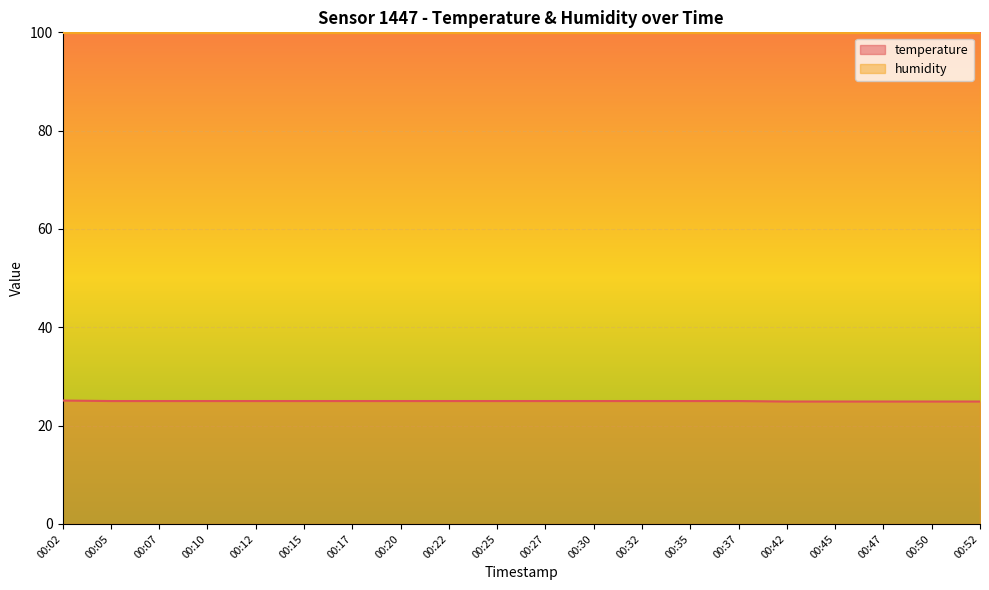

Reading left to right, extract all data points from this chart.

00:02=25.1	00:05=25.0	00:07=25.0	00:10=25.0	00:12=25.0	00:15=25.0	00:17=25.0	00:20=25.0	00:22=25.0	00:25=25.0	00:27=25.0	00:30=25.0	00:32=25.0	00:35=25.0	00:37=25.0	00:42=24.9	00:45=24.9	00:47=24.9	00:50=24.9	00:52=24.9